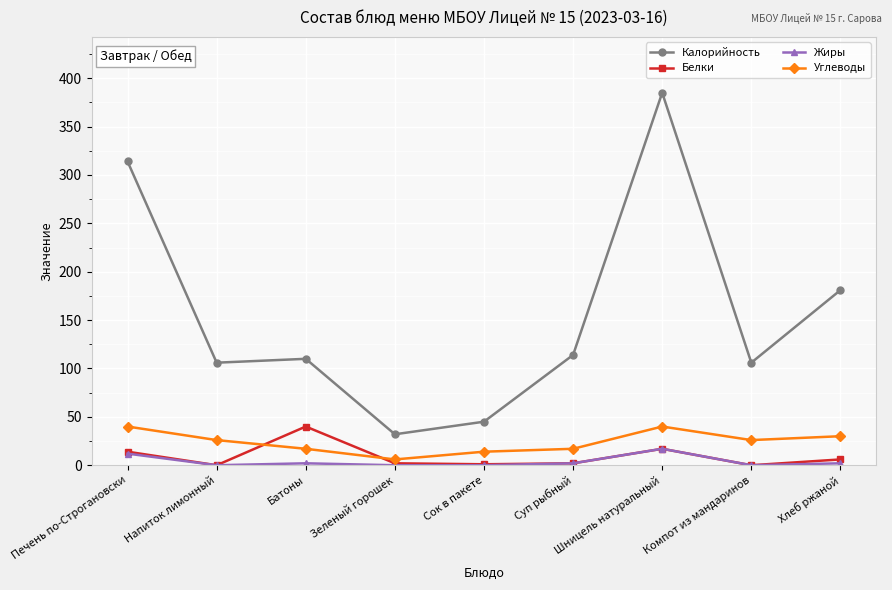

True or false: Белки and Калорийность cross at least once.

False